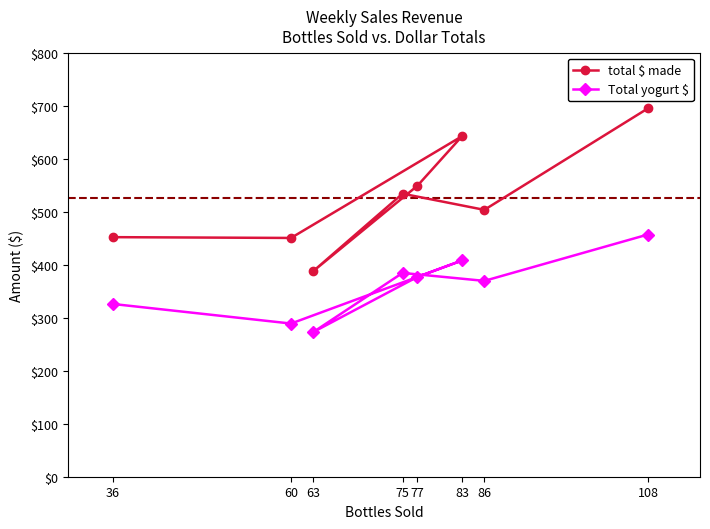

The value of Total yogurt $ at 75 is 236.2. True or false?

False